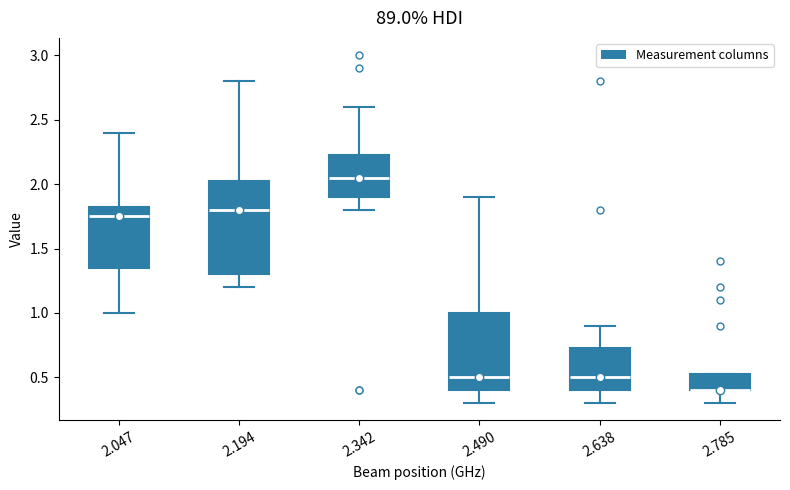

Which box is the tallest, from its lower edge to its upper edge?

2.194